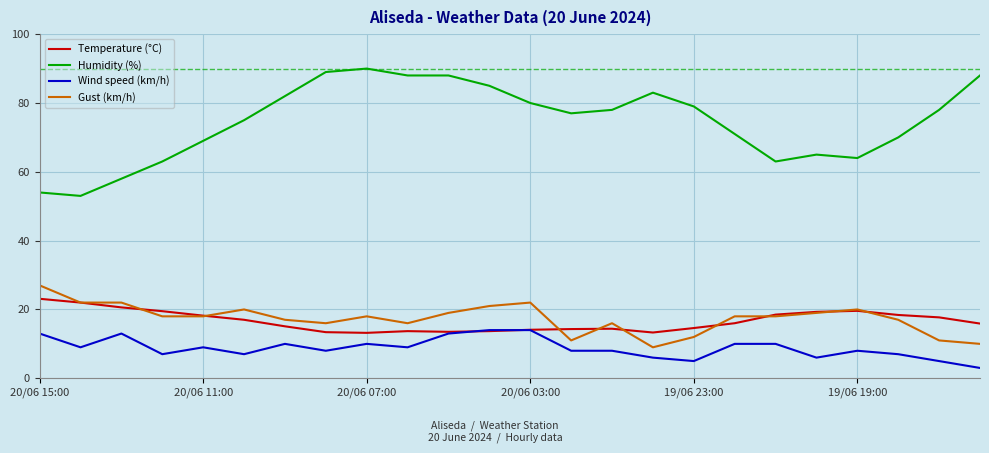

What is the highest value of the Gust (km/h) series?

27.0